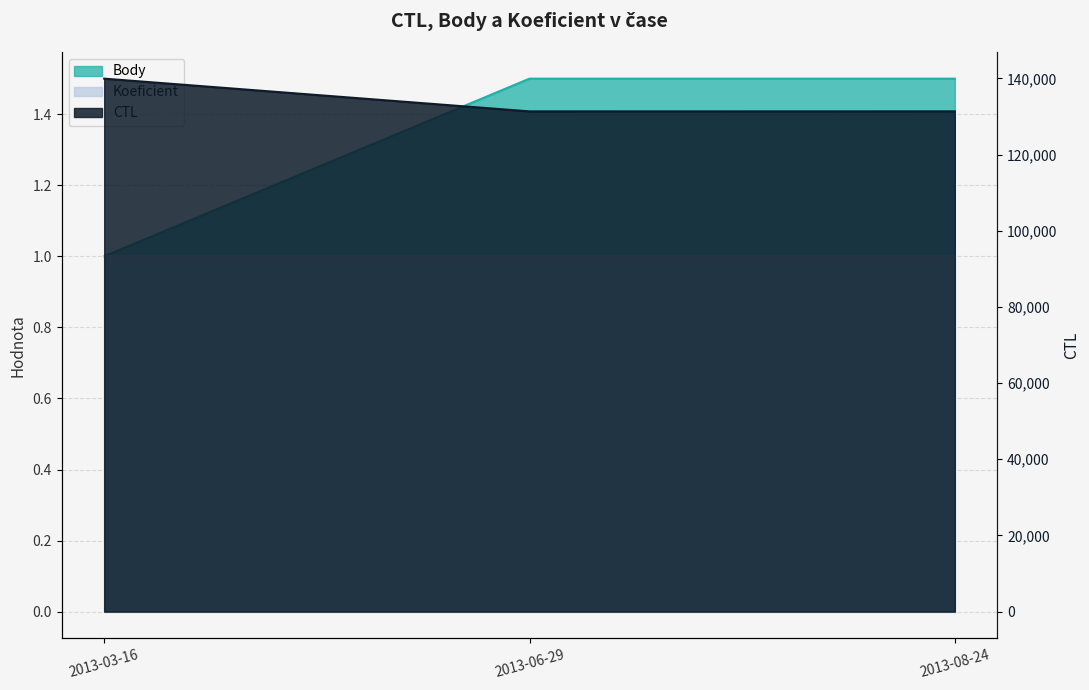

How many data points in Body are above 1?

2